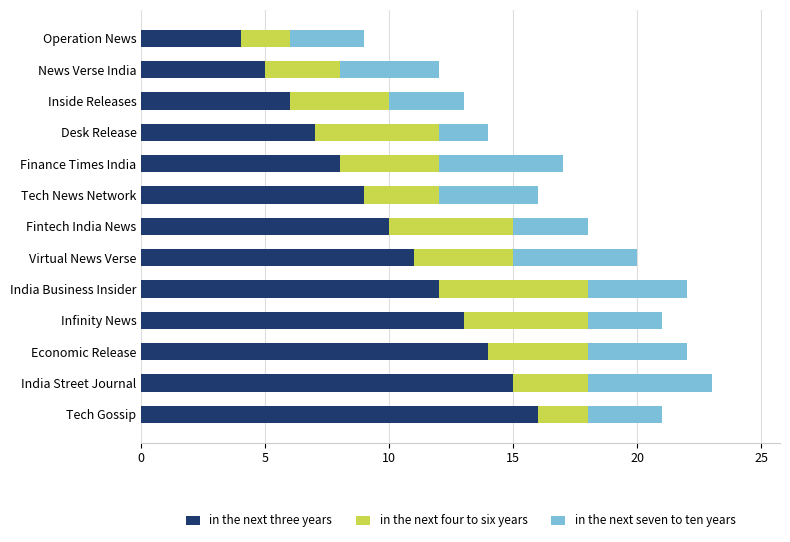

At which label does in the next three years reach its minimum?

Operation News